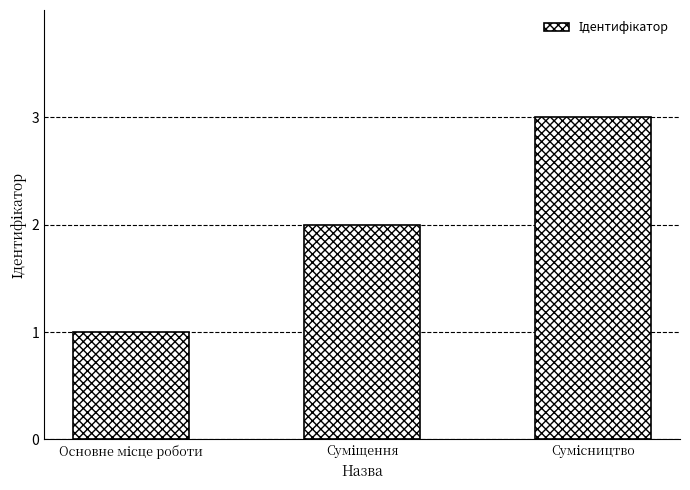

What is the maximum value shown in the chart?

3